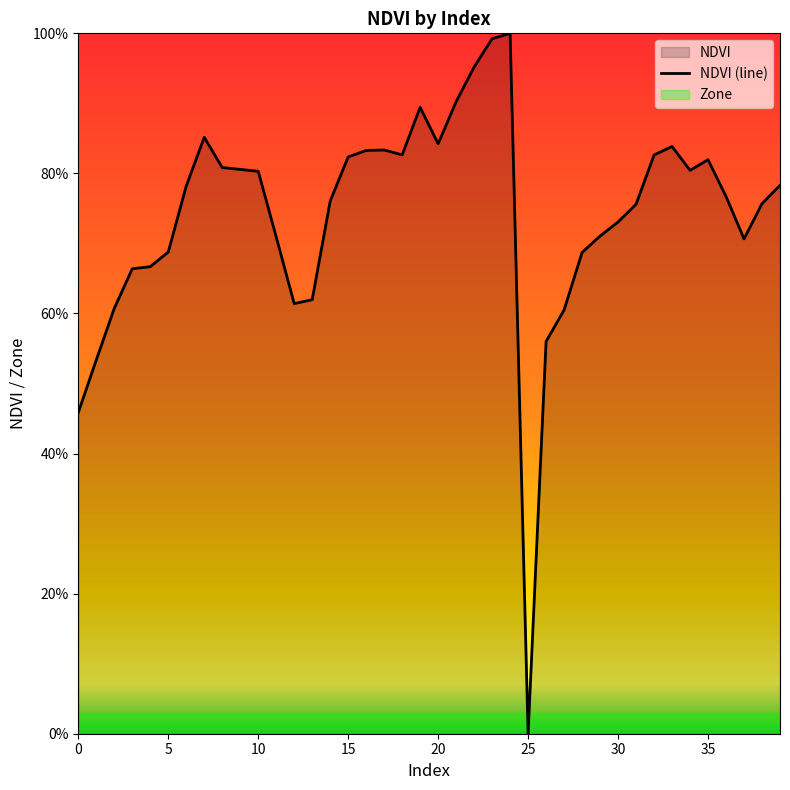

At which category does the chart reach its peak across all series?

24